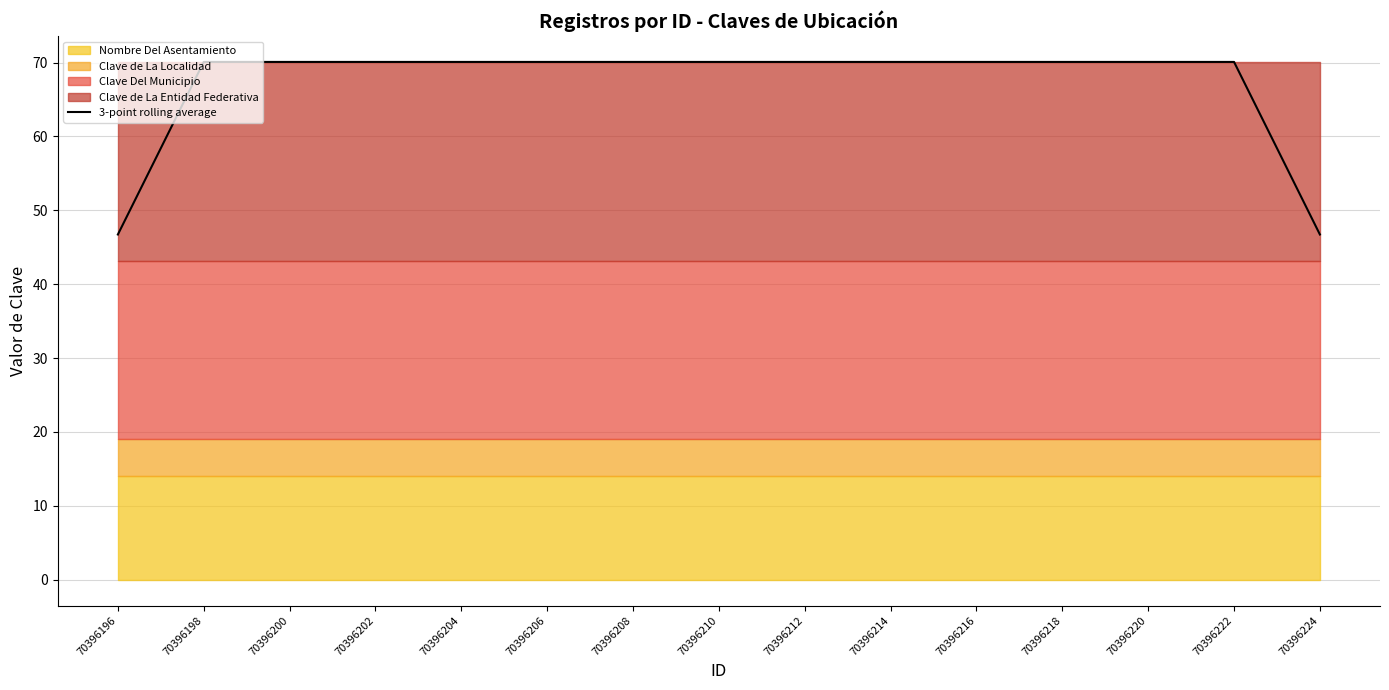

List the labels in order of value, largest first.

70396198, 70396200, 70396202, 70396204, 70396206, 70396208, 70396210, 70396212, 70396214, 70396216, 70396218, 70396220, 70396222, 70396196, 70396224